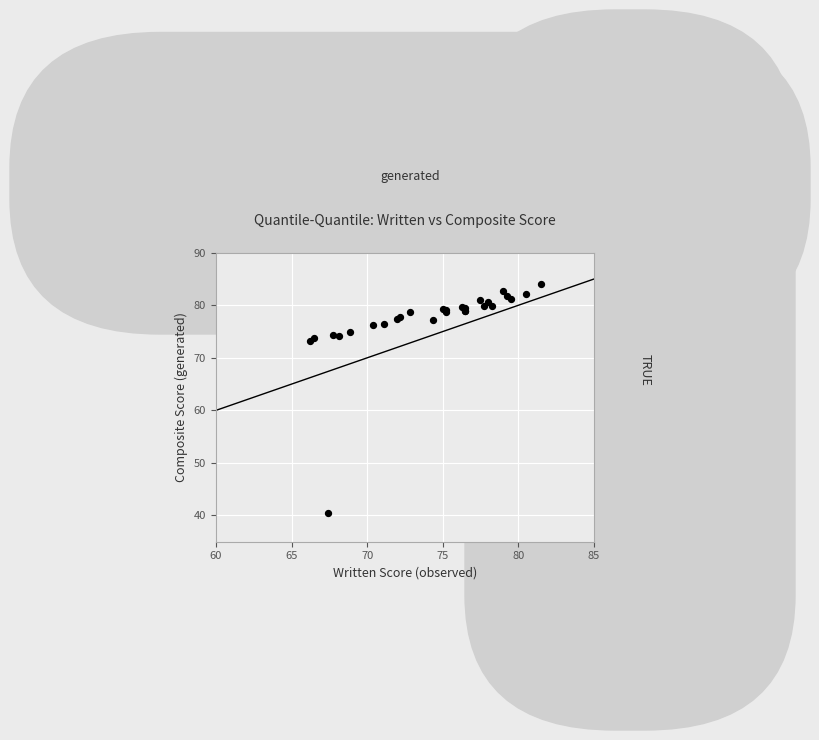

What Y value in the scatter plot is closest to 62?

73.1